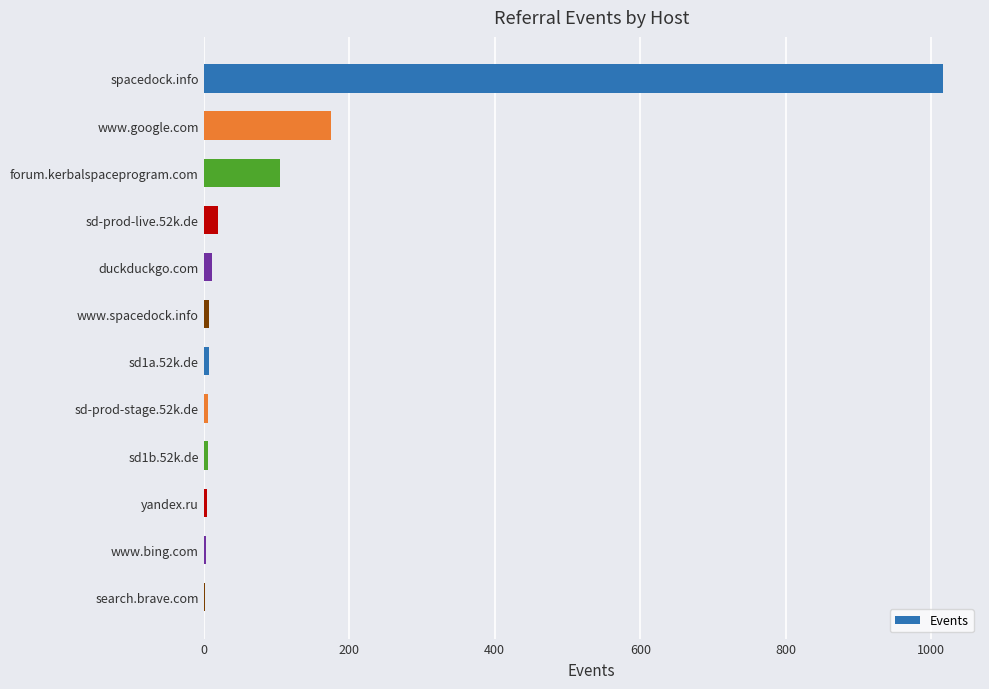

What is the greatest value displayed?

1016